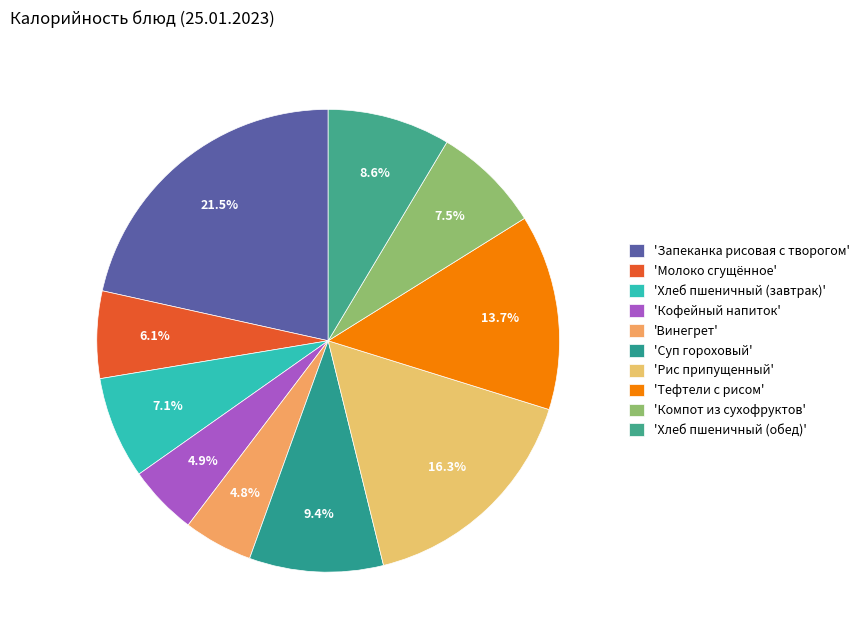

How many segments does this pie chart have?

10